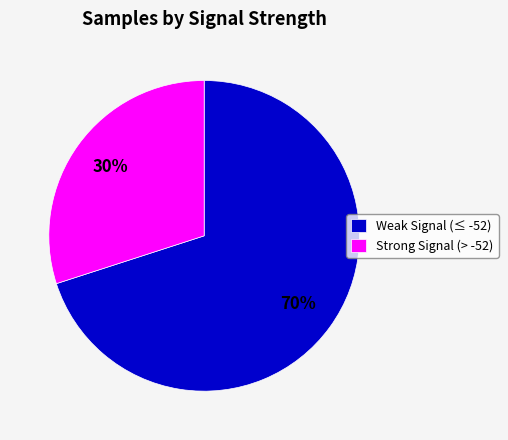

What is the ratio of the value at Weak Signal (≤ -52) to the value at Strong Signal (> -52)?

2.3